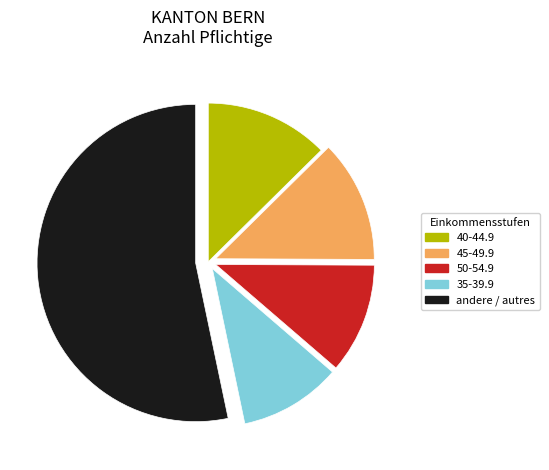

Do 40-44.9 and andere / autres together represent more than half of the pie?

Yes